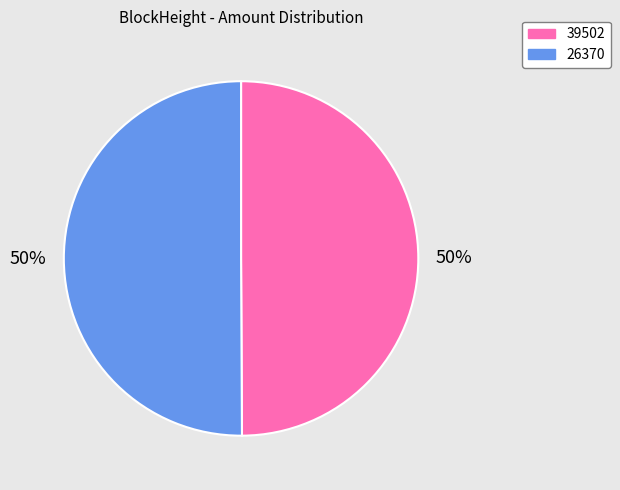

What percentage is the 39502 slice, to the nearest percent?

50%